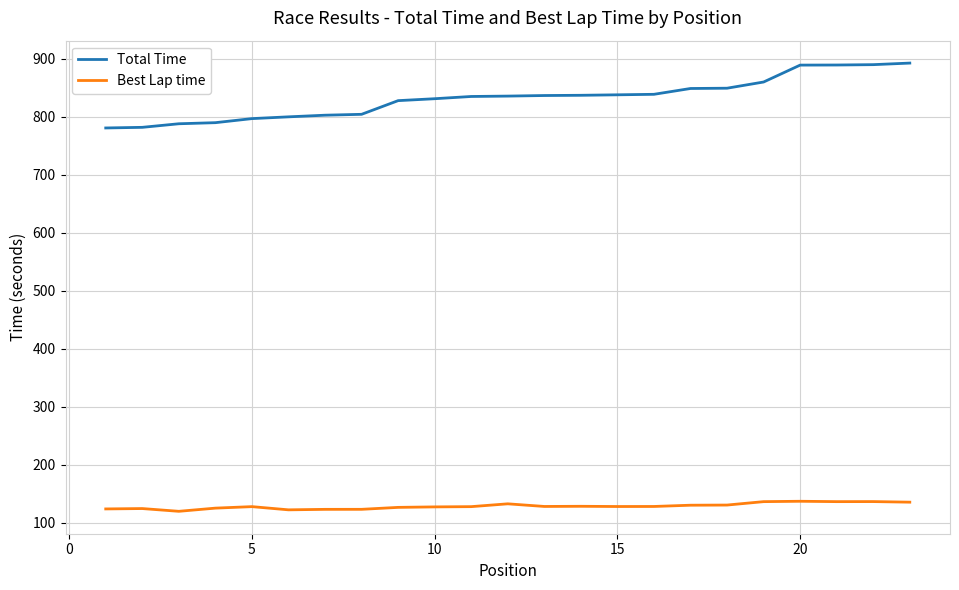

What is the minimum value shown in the chart?

119.6